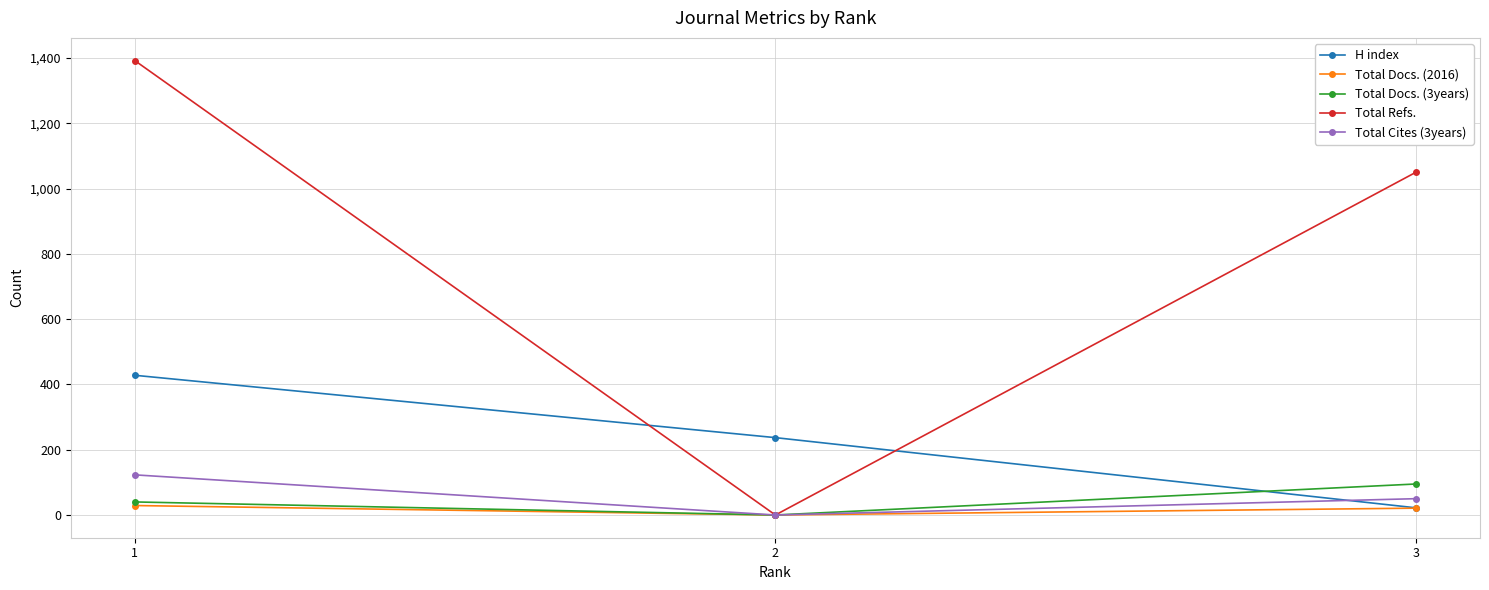

Reading left to right, extract all data points from this chart.

H index: 428	237	22
Total Docs. (2016): 29	0	21
Total Docs. (3years): 40	0	95
Total Refs.: 1392	0	1050
Total Cites (3years): 123	0	50